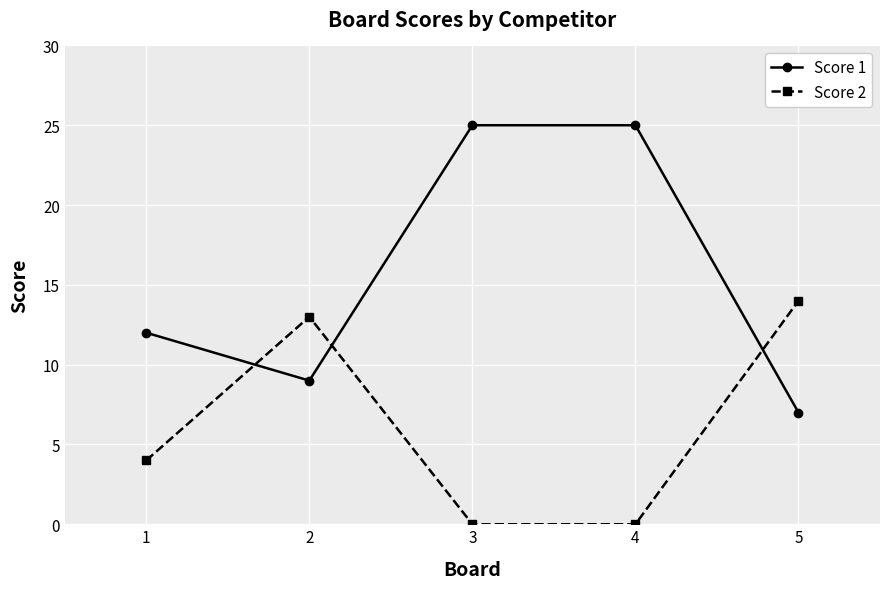

What is the value of the Score 2 point at the 2nd from the left?

13